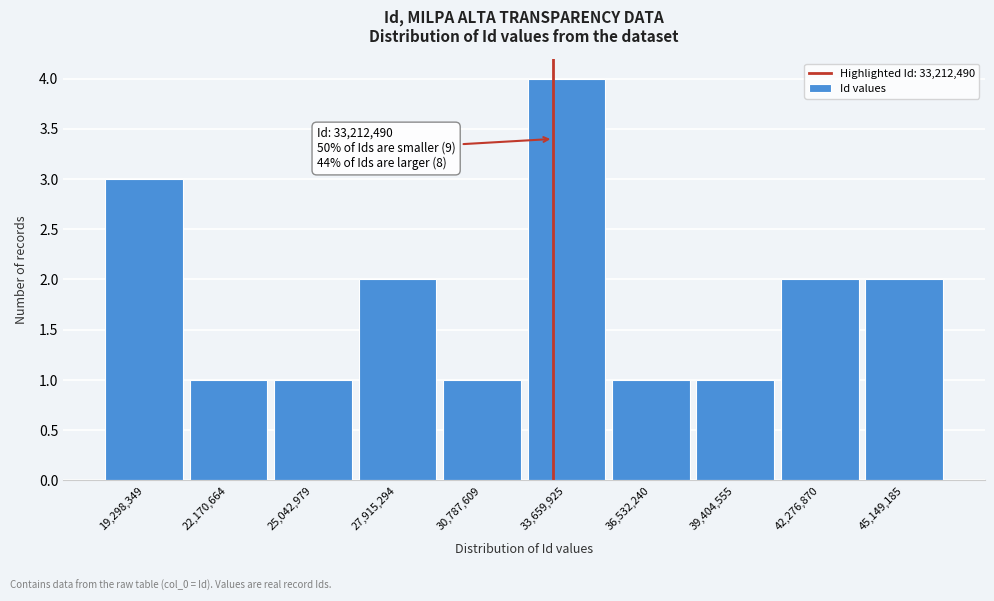

Over which range of the x-axis is the bar tallest?

32000000 to 35000000